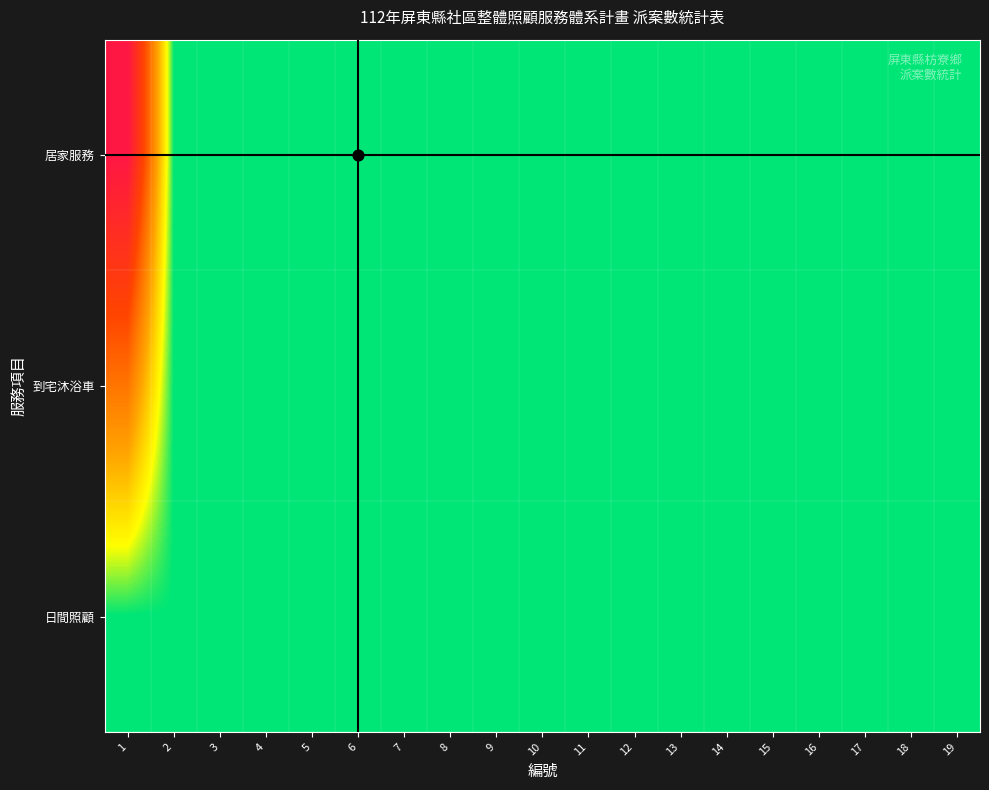

Rank the series at 5 from lowest to highest value.

日間照顧, 到宅沐浴車, 居家服務